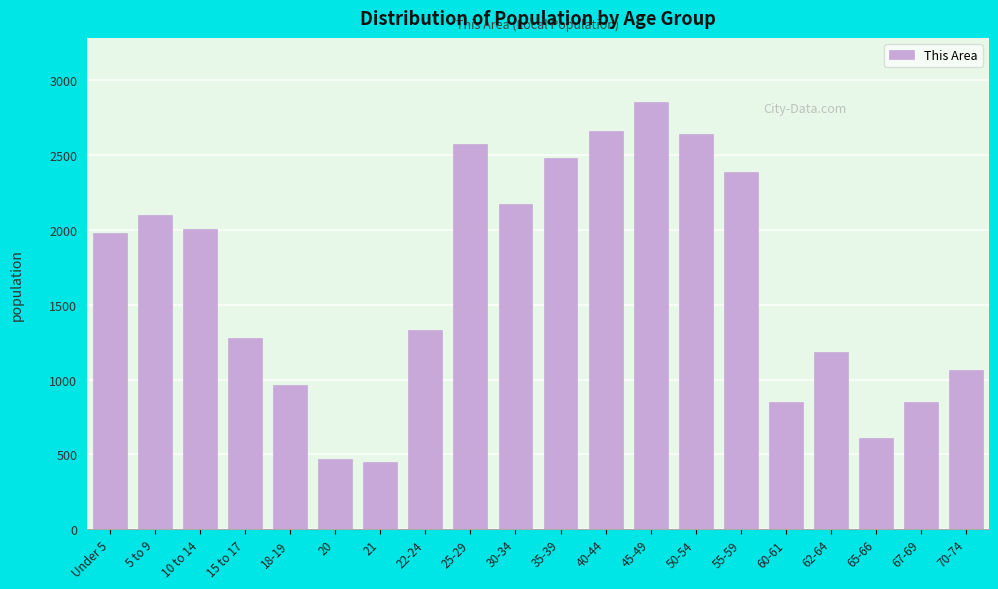

The value at 10 to 14 is 2008. True or false?

True